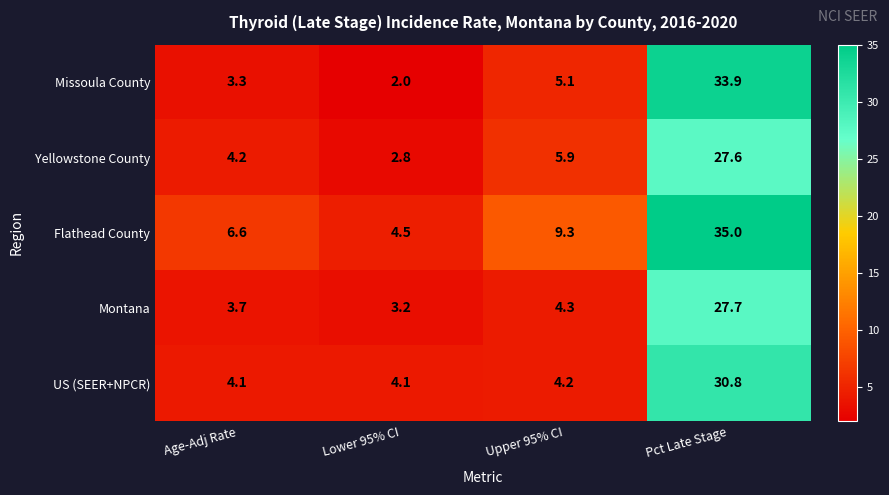

Rank the series by their maximum value, from lowest to highest.

Yellowstone County, Montana, US (SEER+NPCR), Missoula County, Flathead County